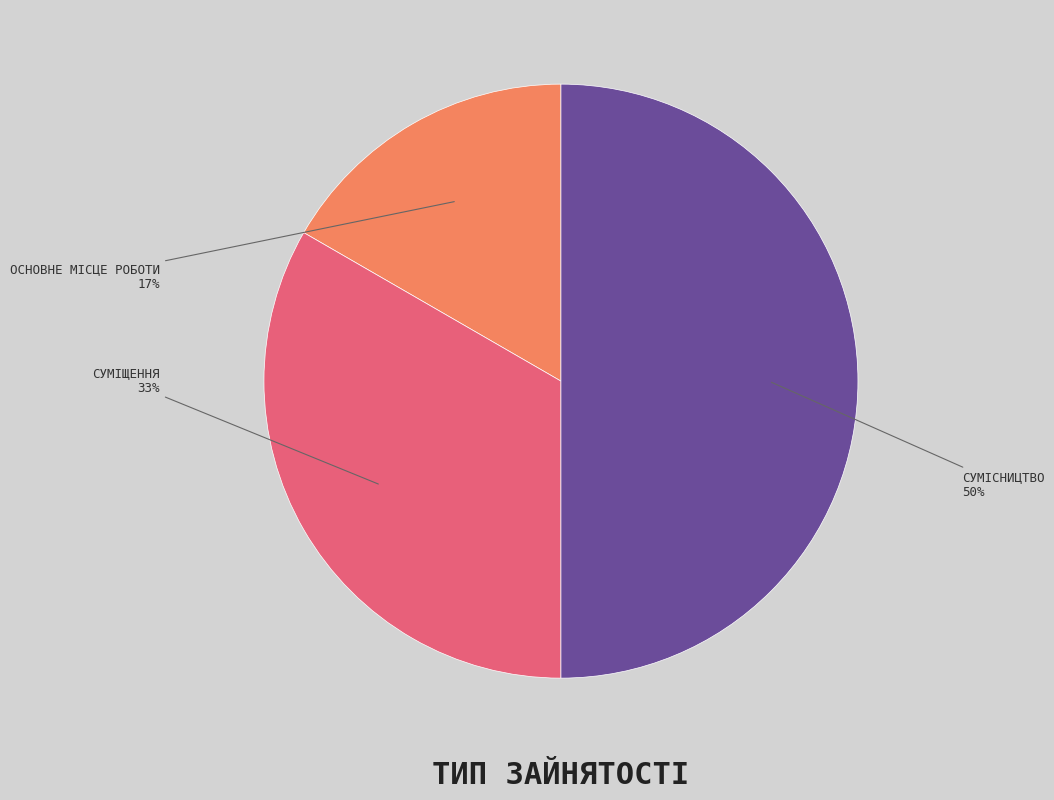

To the nearest percent, what is the difference between the largest and smallest slice percentages?

33%